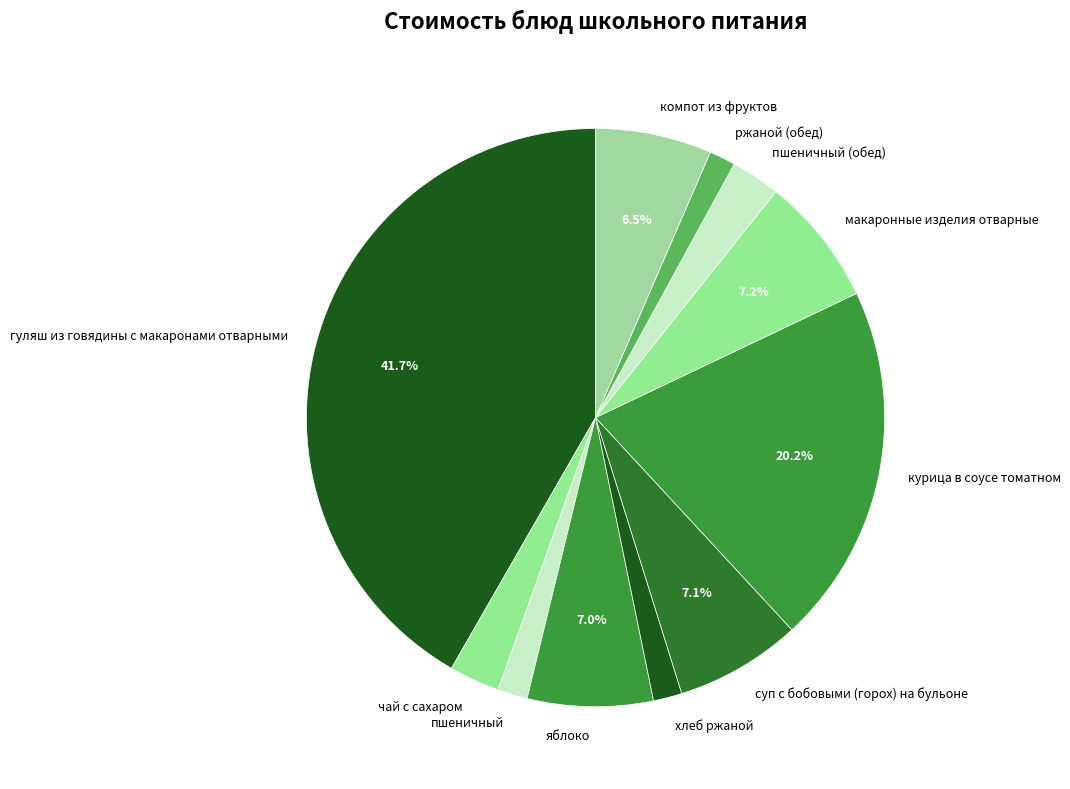

Is курица в соусе томатном the majority of the pie?

No